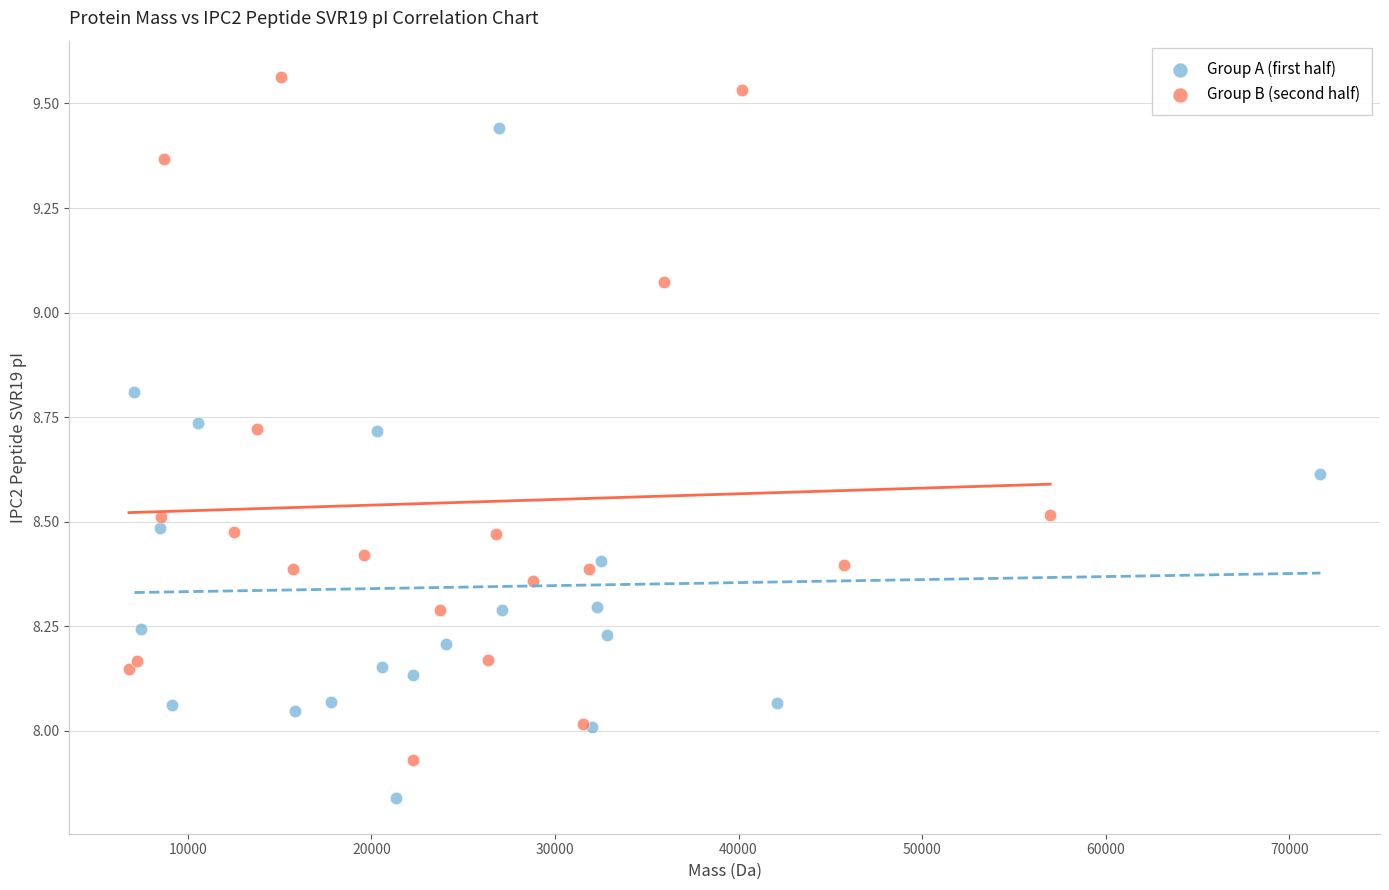

Which series reaches the maximum Y coordinate?

Group B (second half)